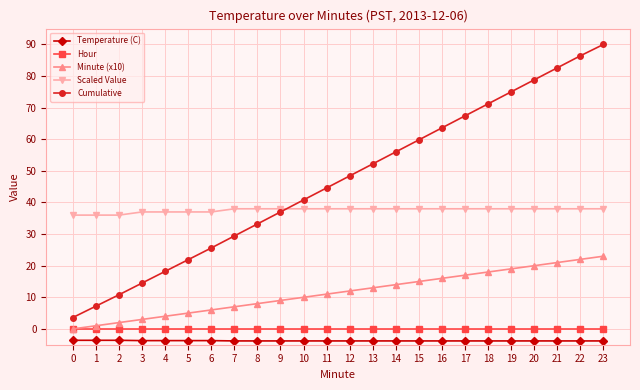

What is the minimum value shown in the chart?

-3.8